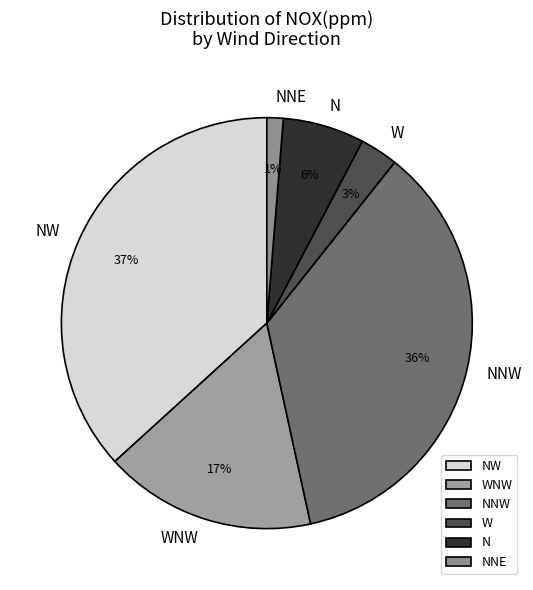

Rank the categories by value from lowest to highest.

NNE, W, N, WNW, NNW, NW